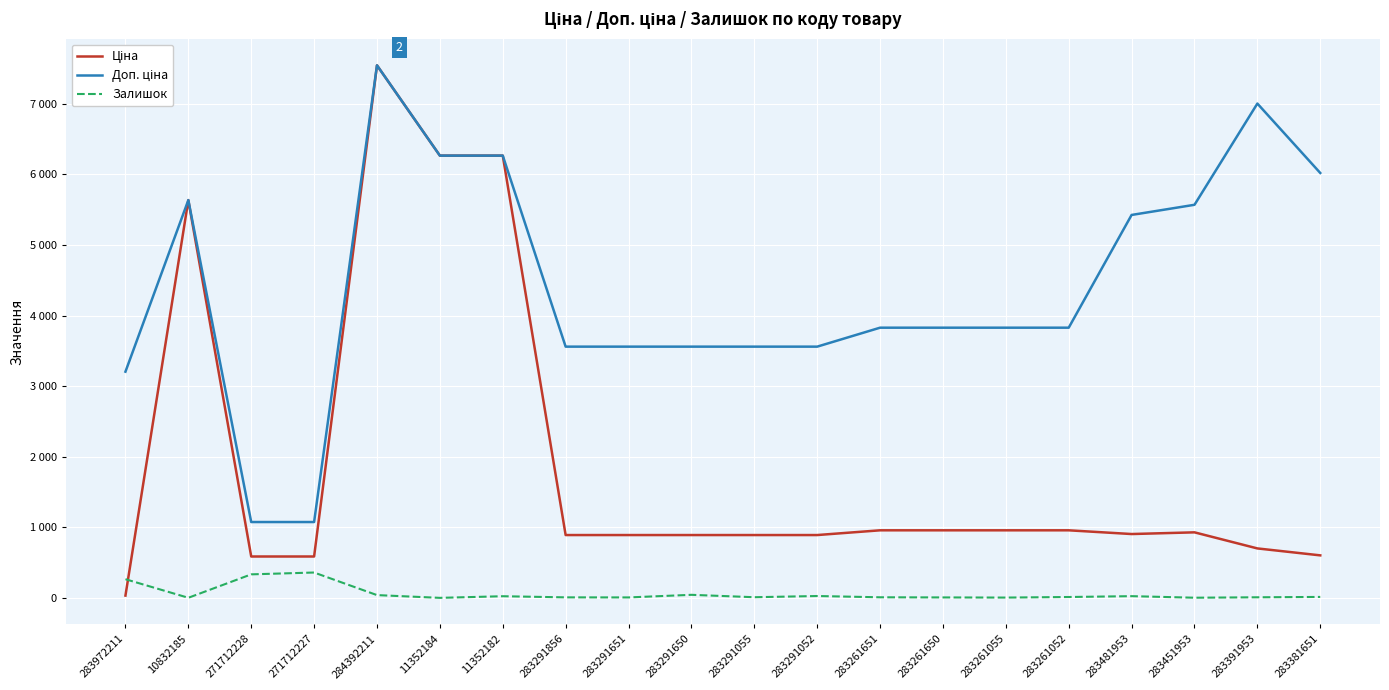

What is the difference between the Залишок values at 11352182 and 283451953?

21.0